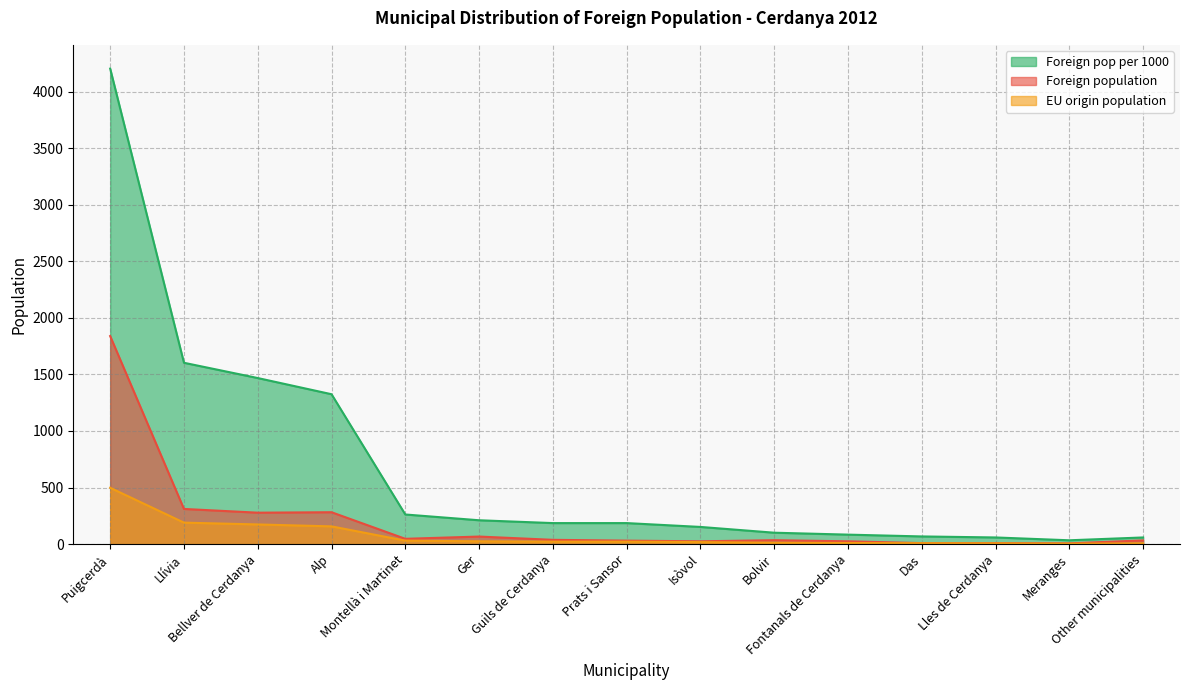

What are all the series names shown in the legend?

Foreign pop per 1000, Foreign population, EU origin population